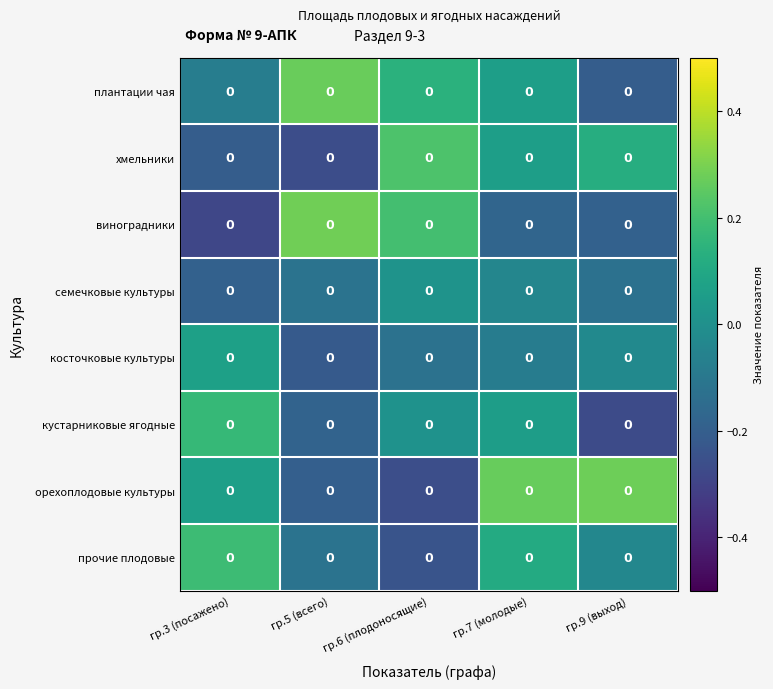

Reading left to right, extract all data points from this chart.

плантации чая: гр.3 (посажено)=0.0	гр.5 (всего)=0.0	гр.6 (плодоносящие)=0.0	гр.7 (молодые)=0.0	гр.9 (выход)=0.0
хмельники: гр.3 (посажено)=0.0	гр.5 (всего)=0.0	гр.6 (плодоносящие)=0.0	гр.7 (молодые)=0.0	гр.9 (выход)=0.0
виноградники: гр.3 (посажено)=0.0	гр.5 (всего)=0.0	гр.6 (плодоносящие)=0.0	гр.7 (молодые)=0.0	гр.9 (выход)=0.0
семечковые культуры: гр.3 (посажено)=0.0	гр.5 (всего)=0.0	гр.6 (плодоносящие)=0.0	гр.7 (молодые)=0.0	гр.9 (выход)=0.0
косточковые культуры: гр.3 (посажено)=0.0	гр.5 (всего)=0.0	гр.6 (плодоносящие)=0.0	гр.7 (молодые)=0.0	гр.9 (выход)=0.0
кустарниковые ягодные: гр.3 (посажено)=0.0	гр.5 (всего)=0.0	гр.6 (плодоносящие)=0.0	гр.7 (молодые)=0.0	гр.9 (выход)=0.0
орехоплодовые культуры: гр.3 (посажено)=0.0	гр.5 (всего)=0.0	гр.6 (плодоносящие)=0.0	гр.7 (молодые)=0.0	гр.9 (выход)=0.0
прочие плодовые: гр.3 (посажено)=0.0	гр.5 (всего)=0.0	гр.6 (плодоносящие)=0.0	гр.7 (молодые)=0.0	гр.9 (выход)=0.0